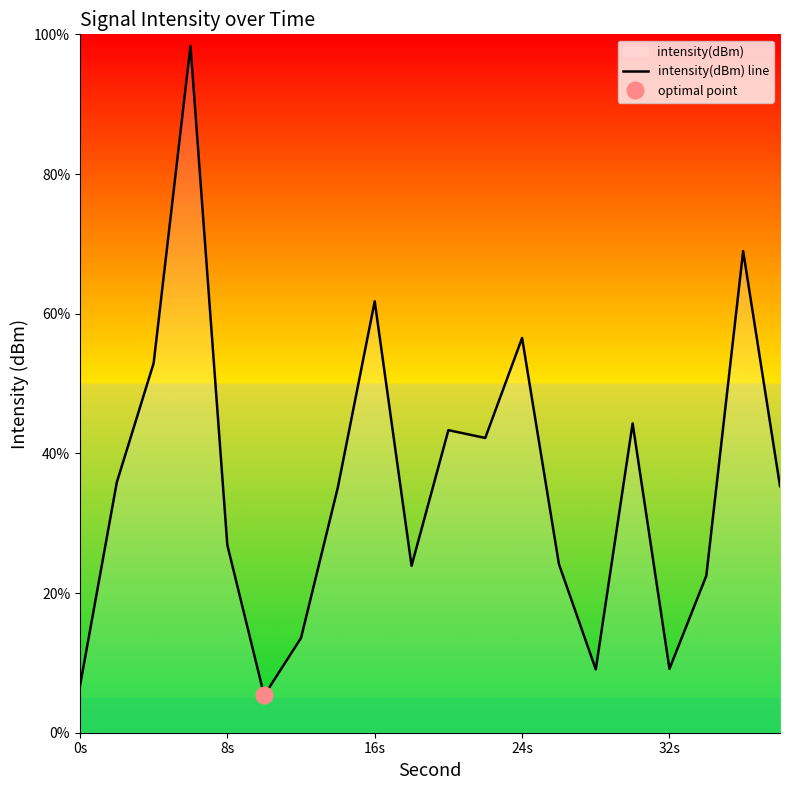

The intensity(dBm) line series shows 61.8 at 16s. True or false?

True